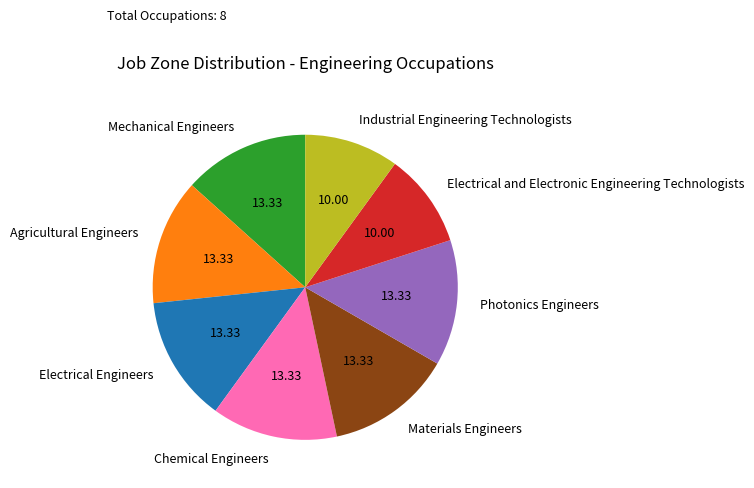

Which has a higher value, Electrical Engineers or Industrial Engineering Technologists?

Electrical Engineers